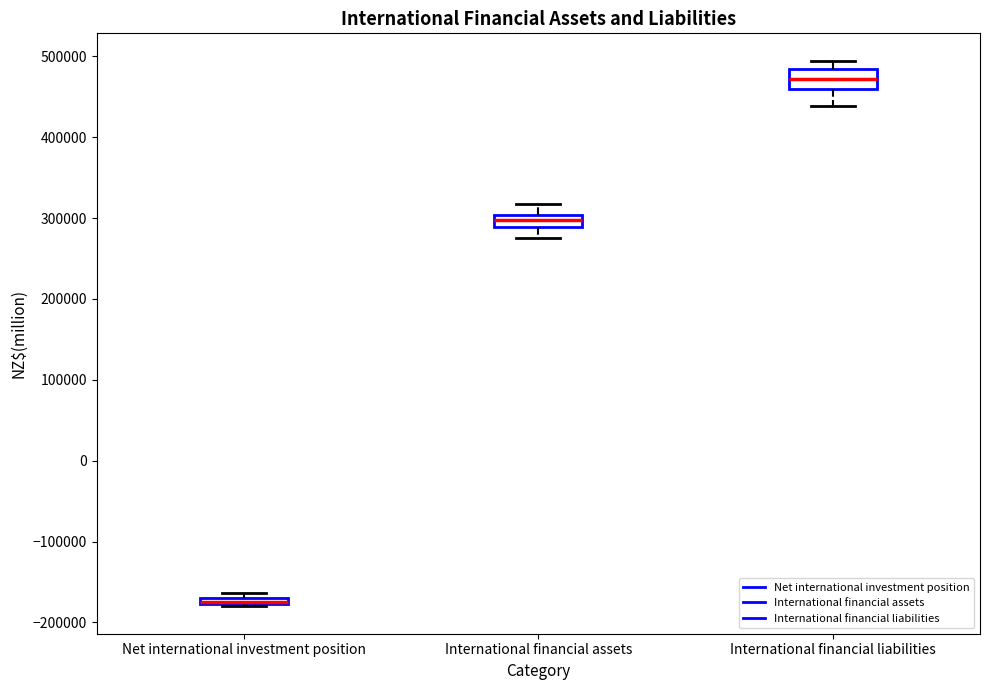

Which box has the lowest median line?

Net international investment position